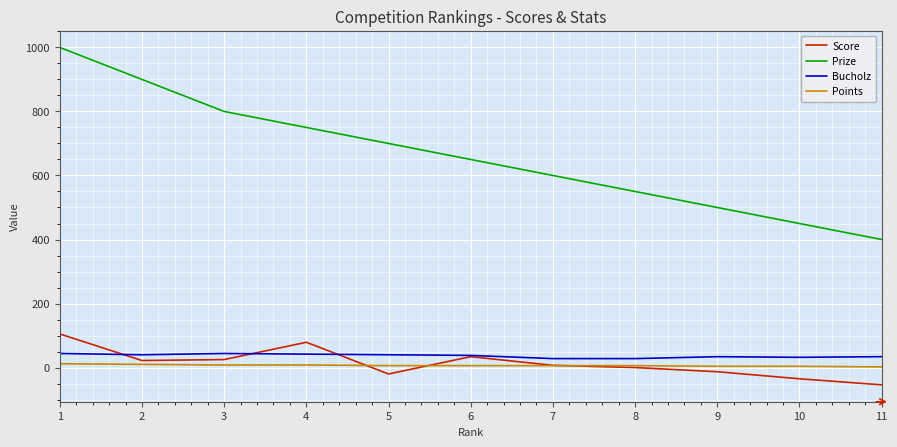

True or false: Points and Prize cross at least once.

False